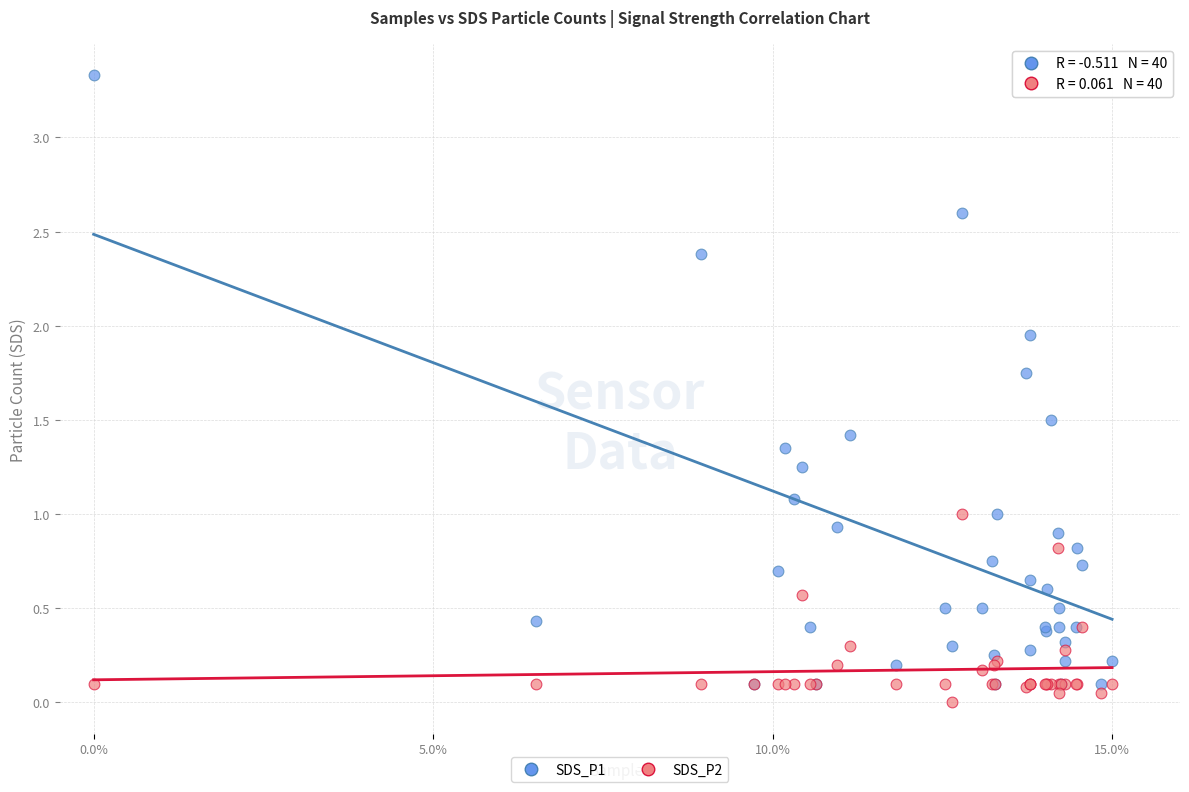

What are all the series names shown in the legend?

SDS_P1, SDS_P2